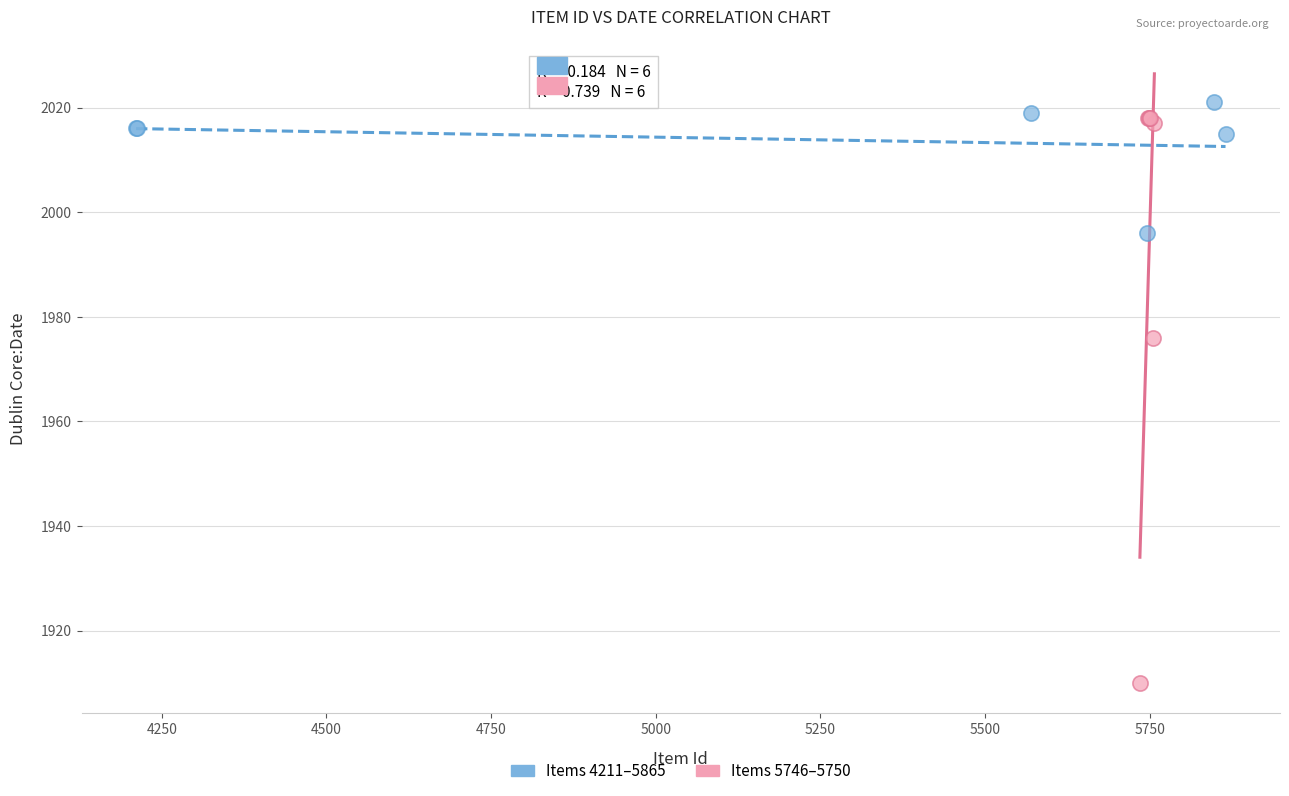

Which series contains the lowest Y value?

Items 5746–5750